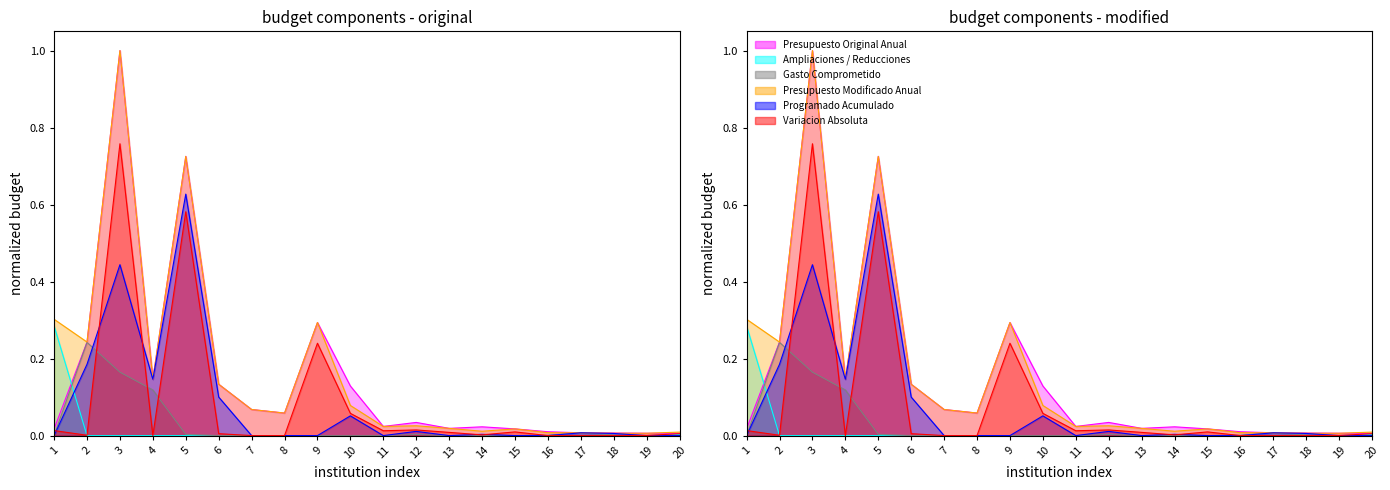

Where is Ampliaciones / Reducciones nearest to the value 0?

2